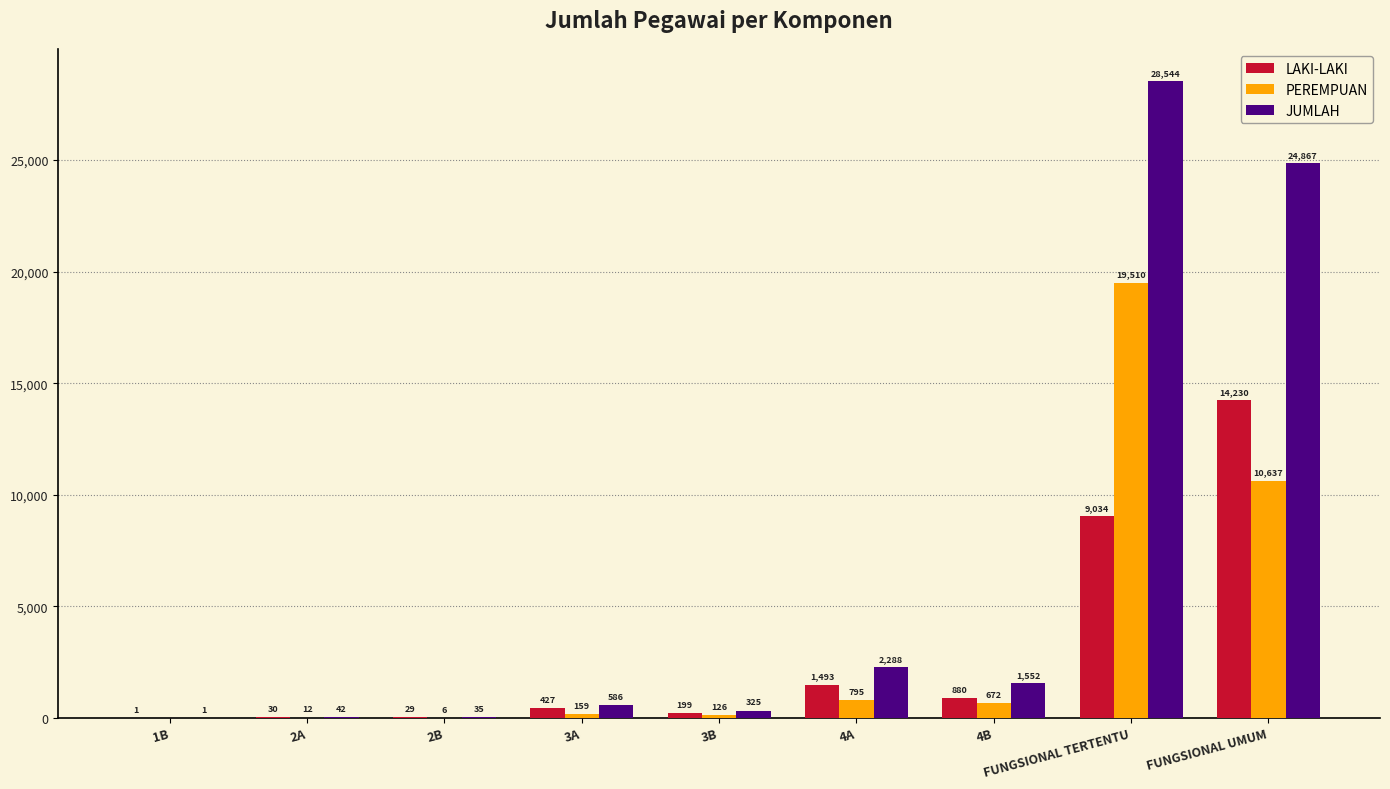

Reading left to right, transcribe all the data shown in this chart.

LAKI-LAKI: 1B=1	2A=30	2B=29	3A=427	3B=199	4A=1493	4B=880	FUNGSIONAL TERTENTU=9034	FUNGSIONAL UMUM=14230
PEREMPUAN: 1B=0	2A=12	2B=6	3A=159	3B=126	4A=795	4B=672	FUNGSIONAL TERTENTU=19510	FUNGSIONAL UMUM=10637
JUMLAH: 1B=1	2A=42	2B=35	3A=586	3B=325	4A=2288	4B=1552	FUNGSIONAL TERTENTU=28544	FUNGSIONAL UMUM=24867